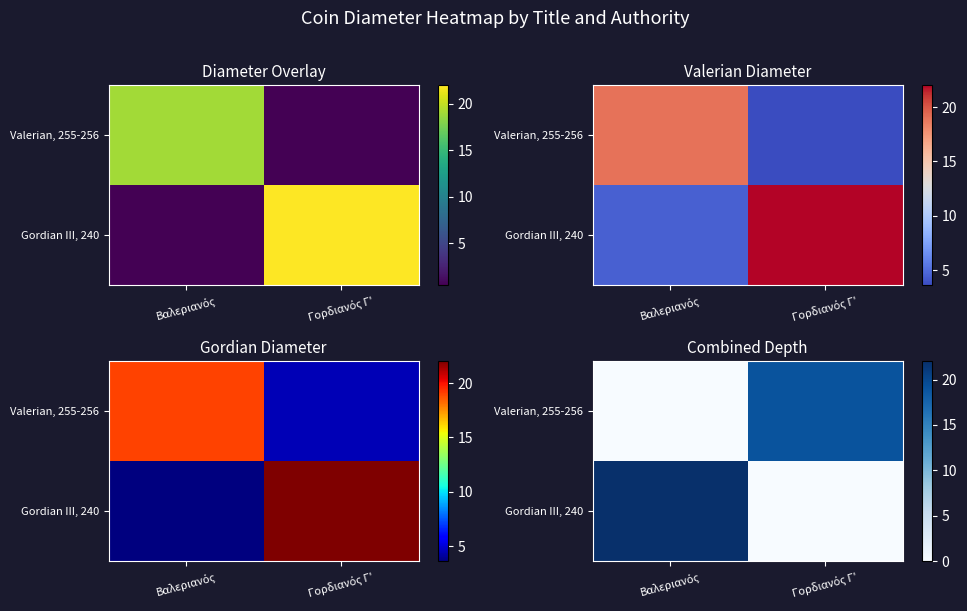

What is the sum of all Gordian III, 240 values?

22